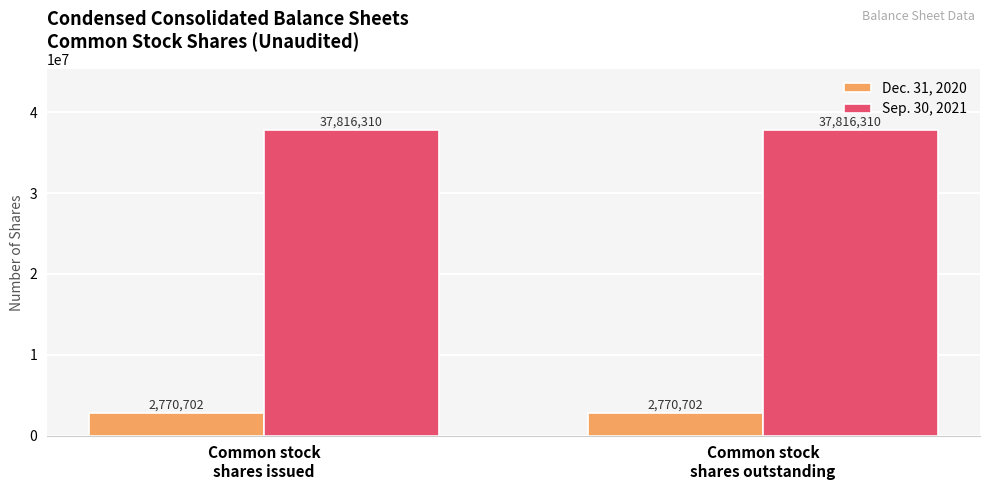

The value of Sep. 30, 2021 at Common stock
shares issued is 65516798. True or false?

False